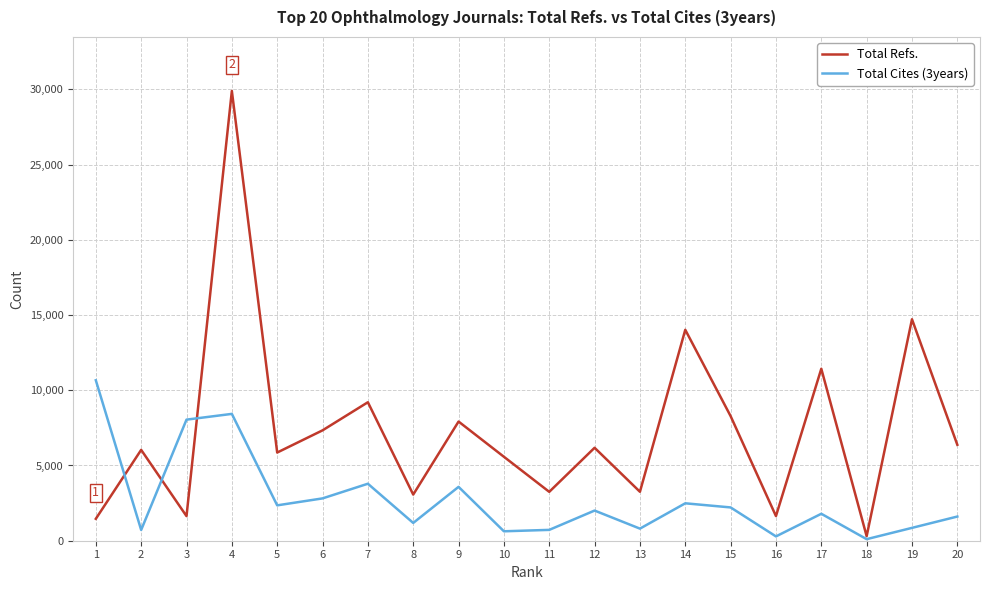

What is the spread (max minus min) of values at 20?

4769